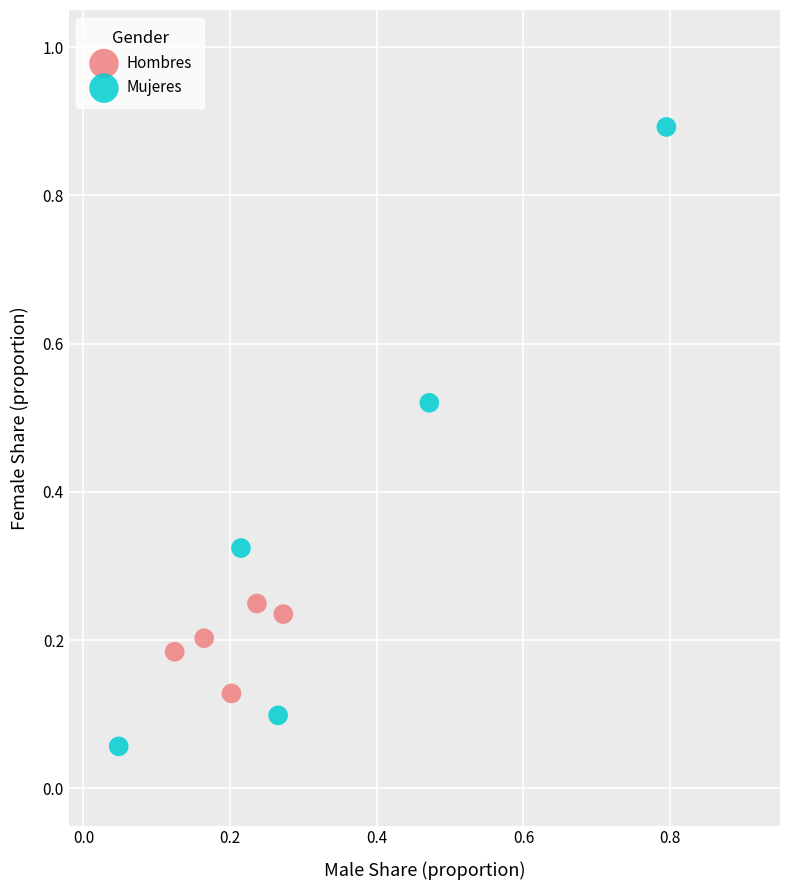

Which series reaches the minimum Y coordinate?

Mujeres